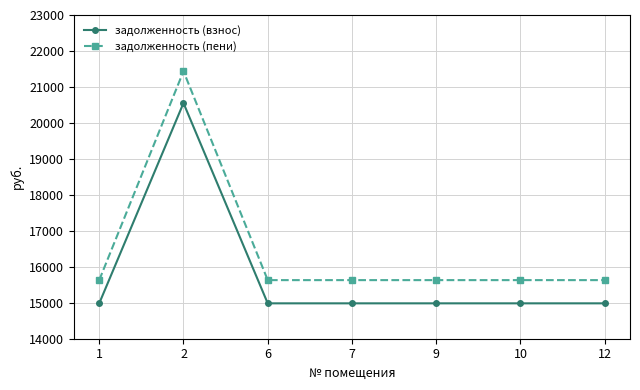

Where is the first local maximum for задолженность (взнос)?

2